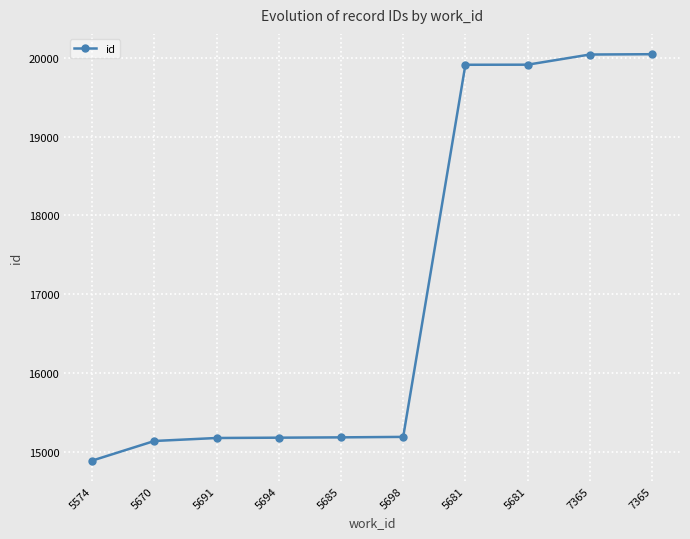

Rank the categories by value from lowest to highest.

5574, 5670, 5691, 5694, 5685, 5698, 5681, 5681, 7365, 7365